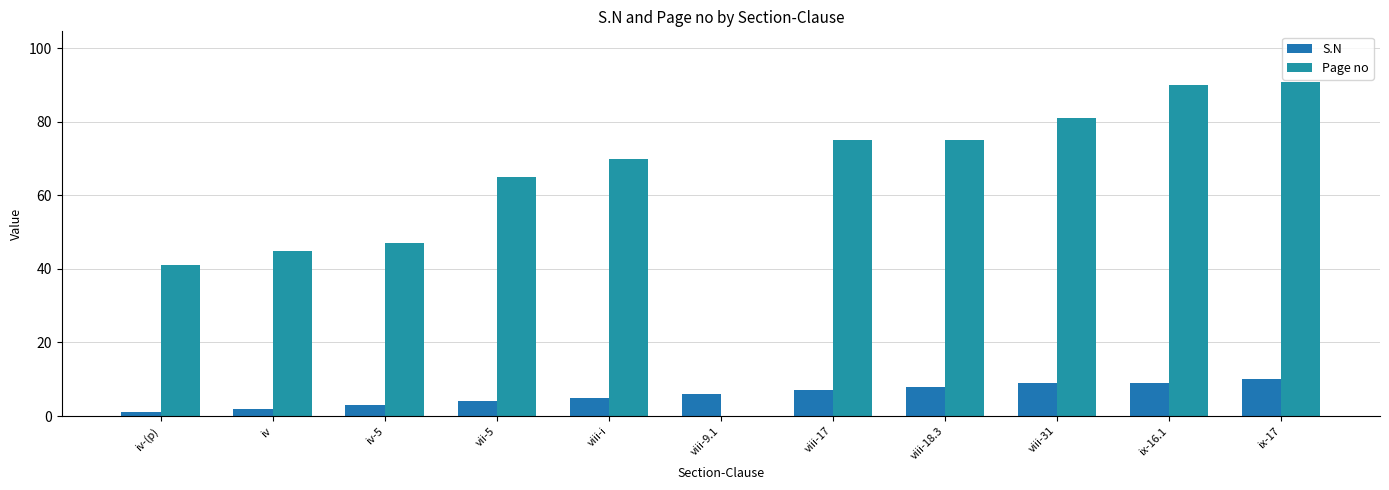

At which label does Page no first exceed 70?

viii-17